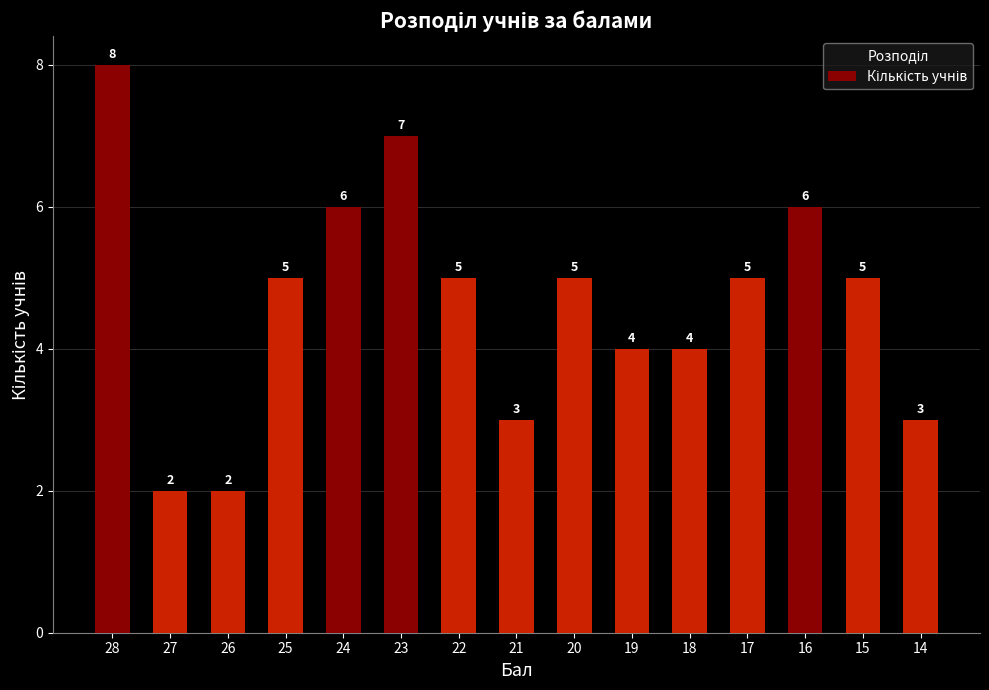

The value at 26 is 3. True or false?

False